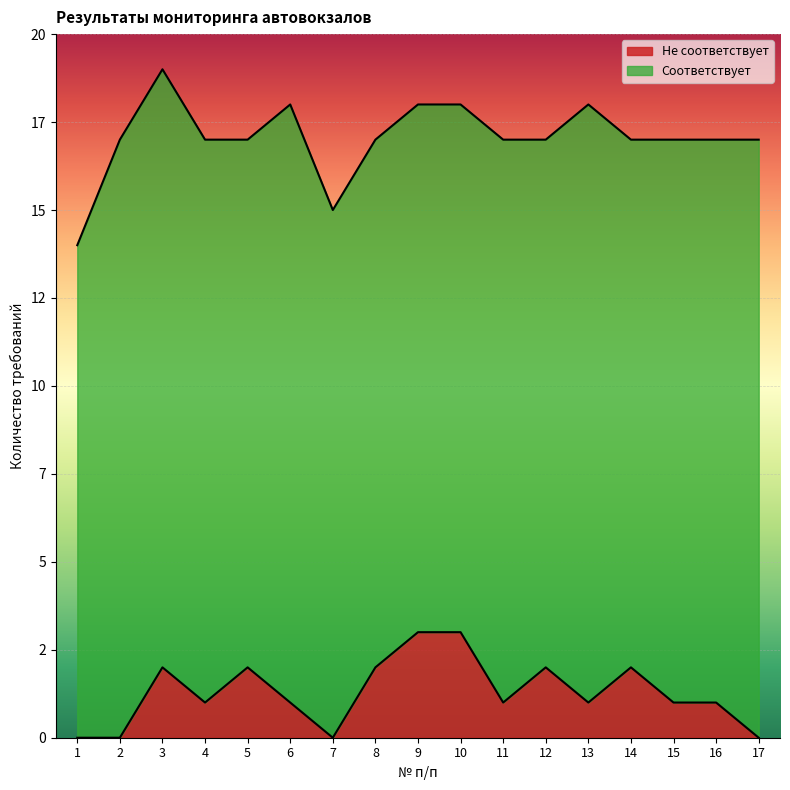

At which category does the data reach its first local peak?

3